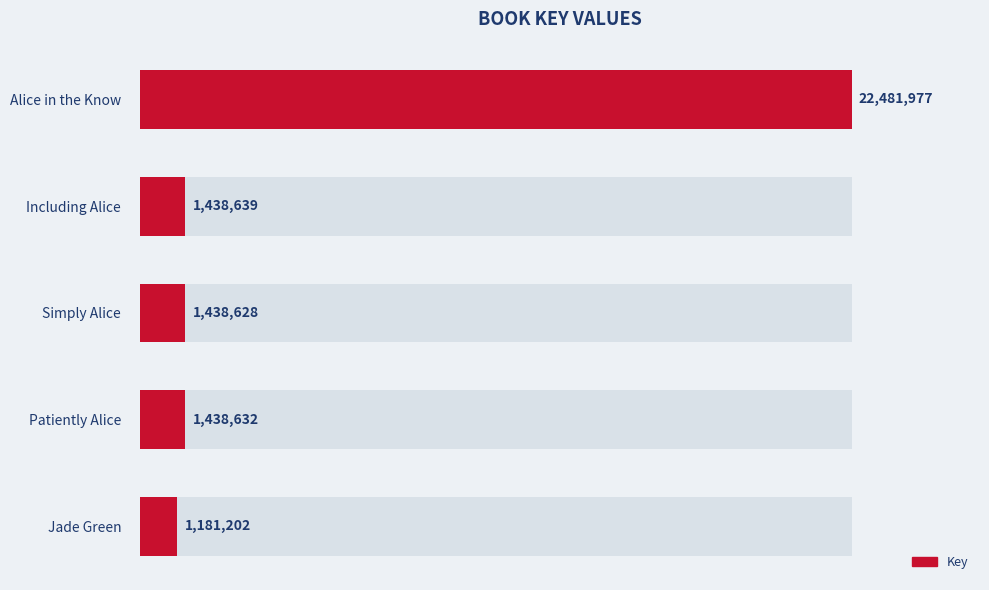

What value does the data have at Patiently Alice, to the nearest 50?

1438650